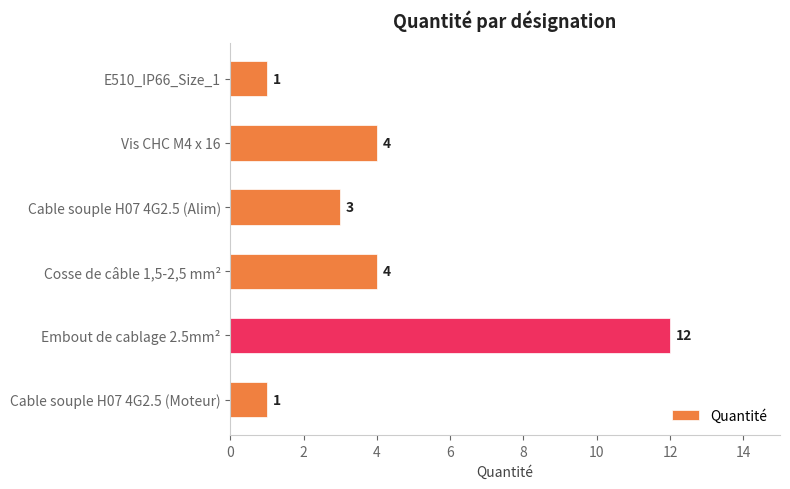

How many distinct data groups are displayed?

1